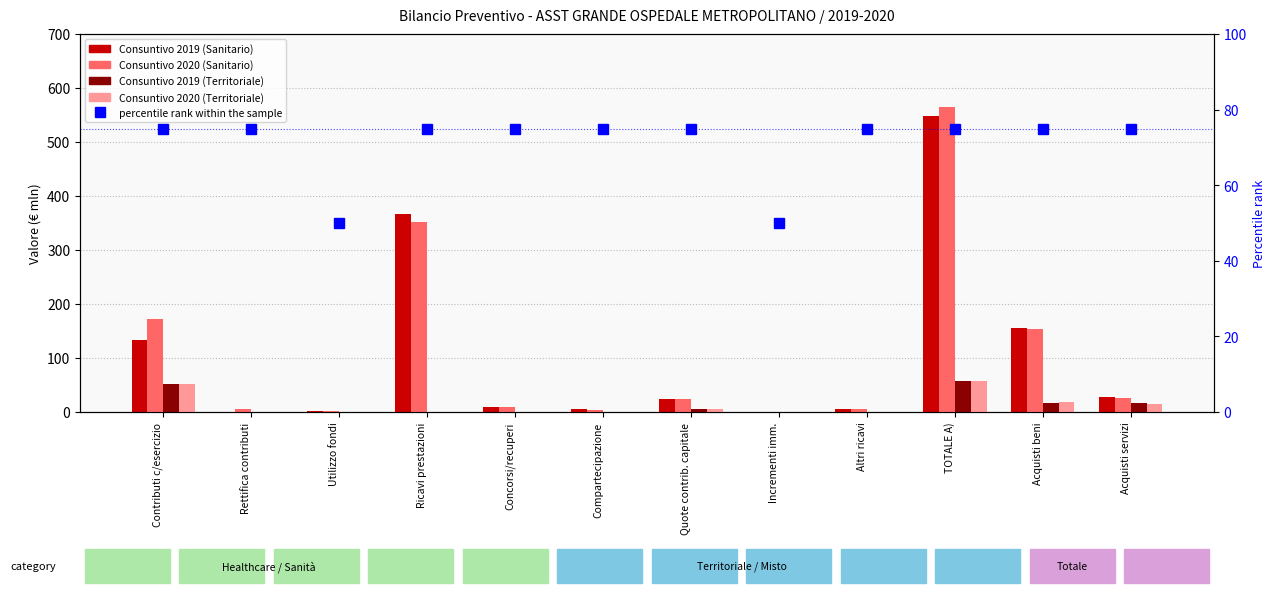

At how many categories does at least one series exceed 194?

2